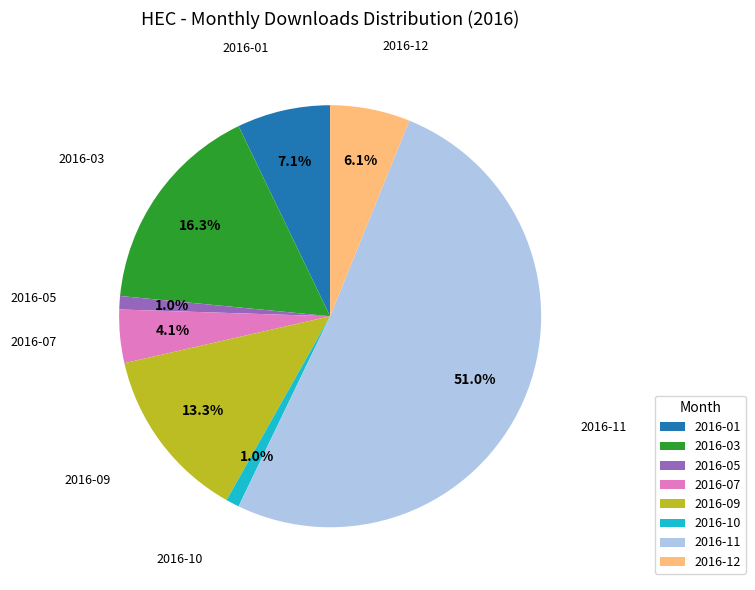

Do 2016-03 and 2016-07 together represent more than half of the pie?

No